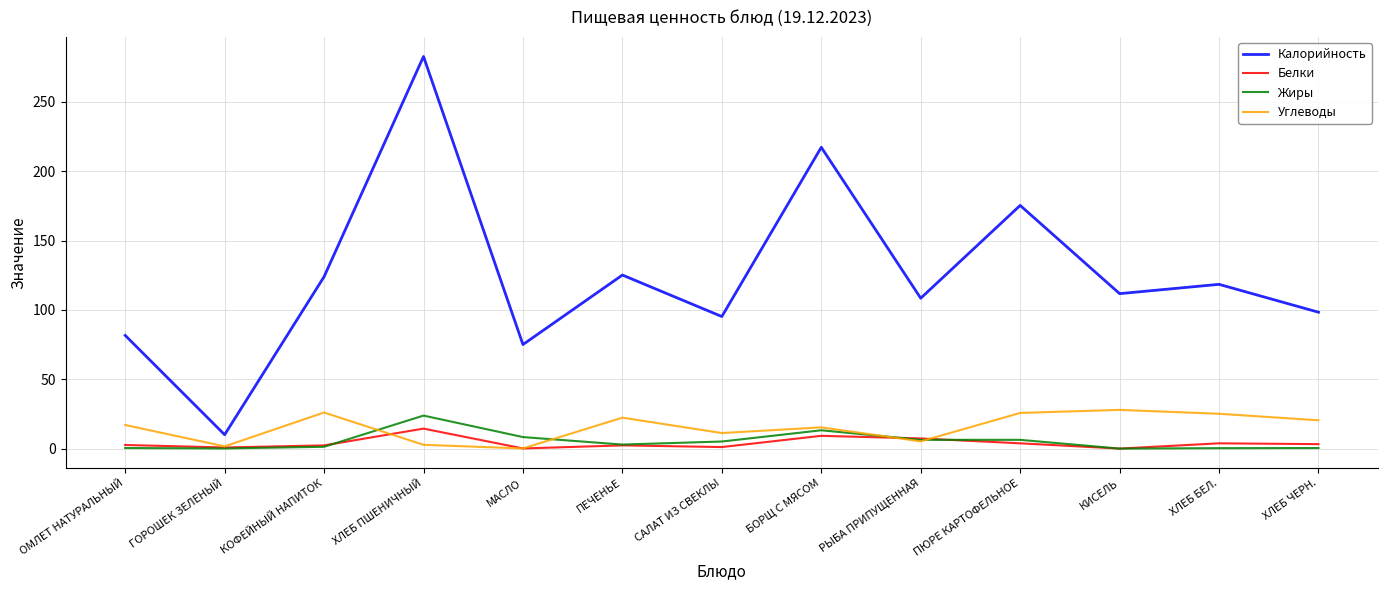

At which label does Калорийность reach its minimum?

ГОРОШЕК ЗЕЛЕНЫЙ